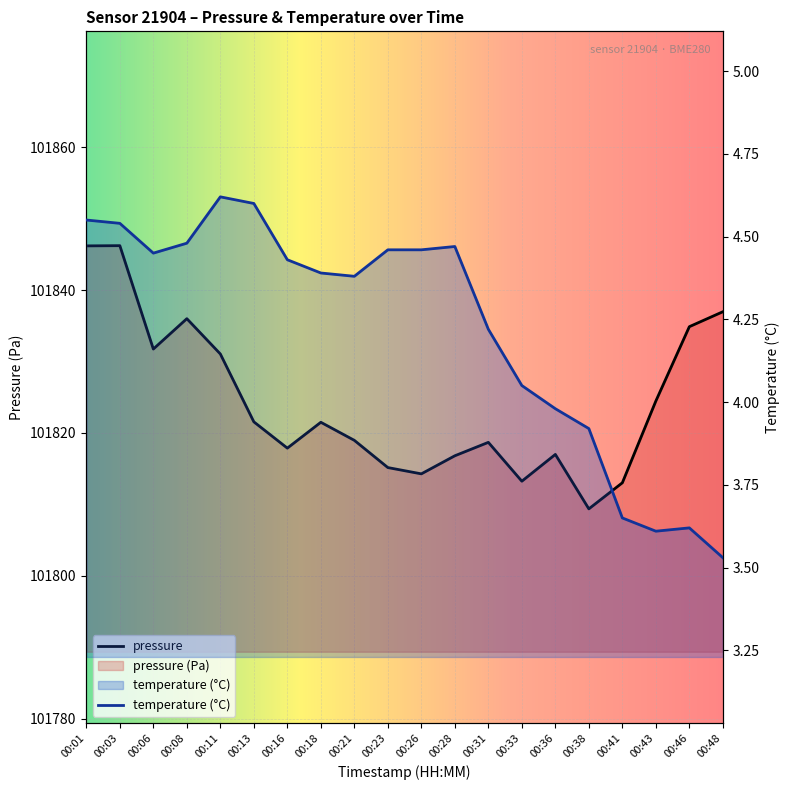

Where is the first local minimum for pressure?

00:06